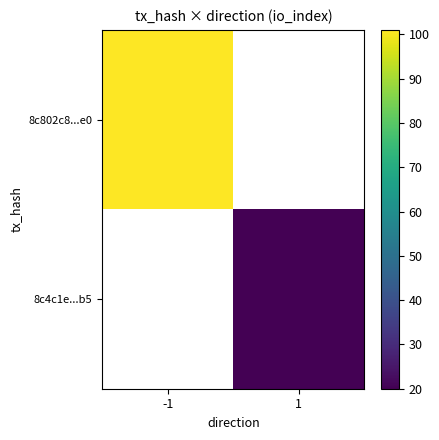

True or false: 8c4c1e...b5 has a value of 20.0 at 1.

True